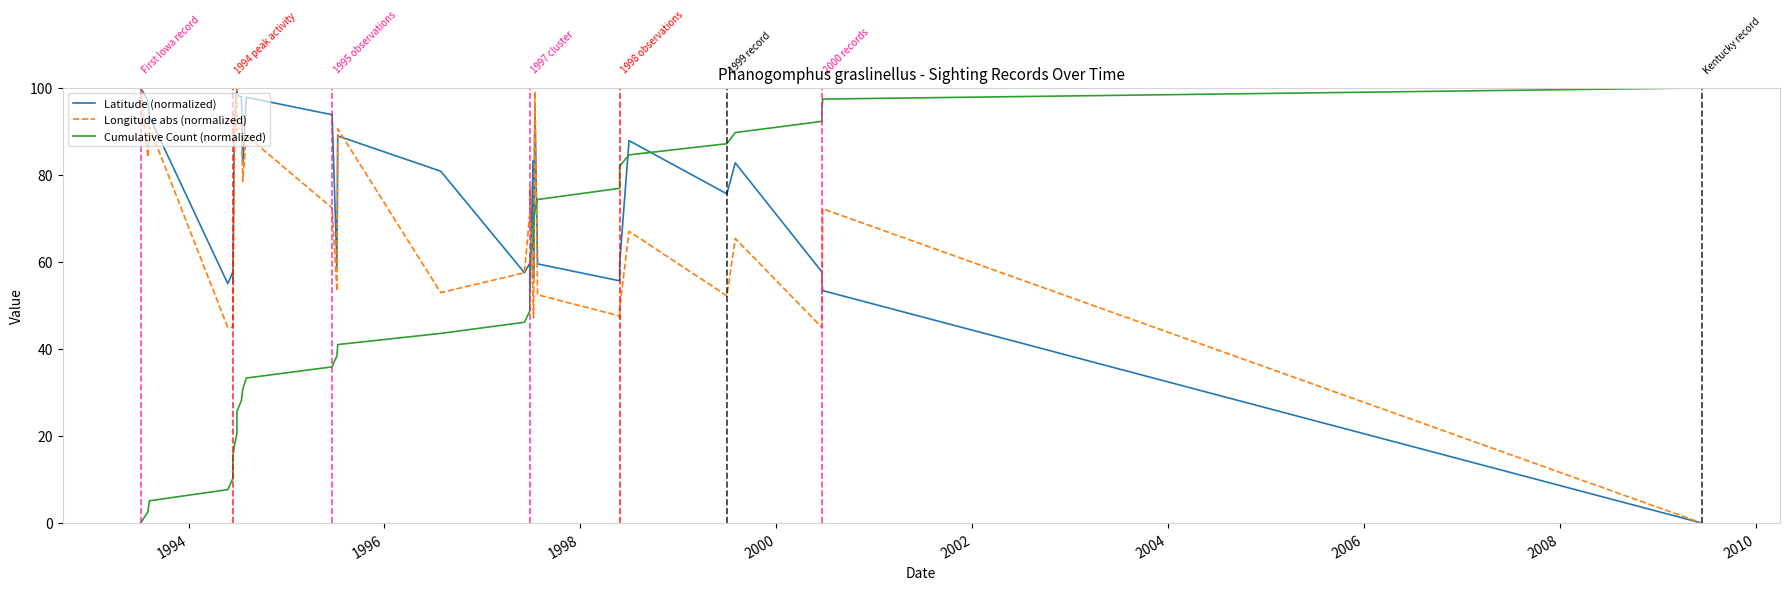

What is the average value of the Longitude abs (normalized) series?

66.1